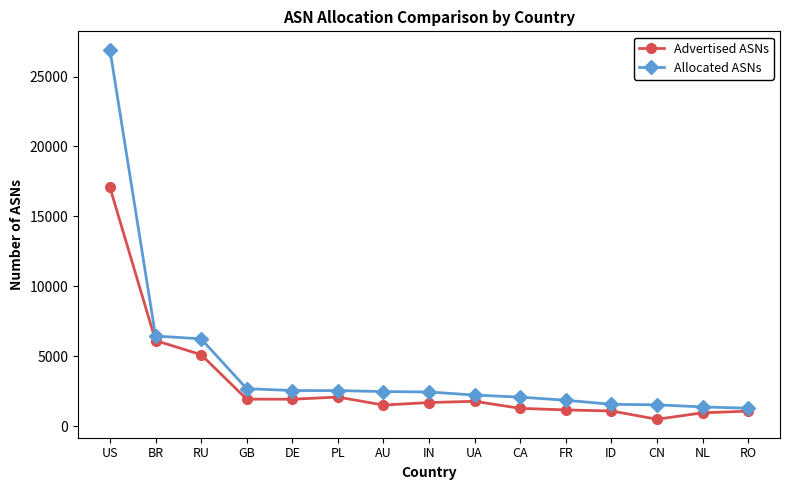

What is the spread (max minus min) of values at RU?

1131